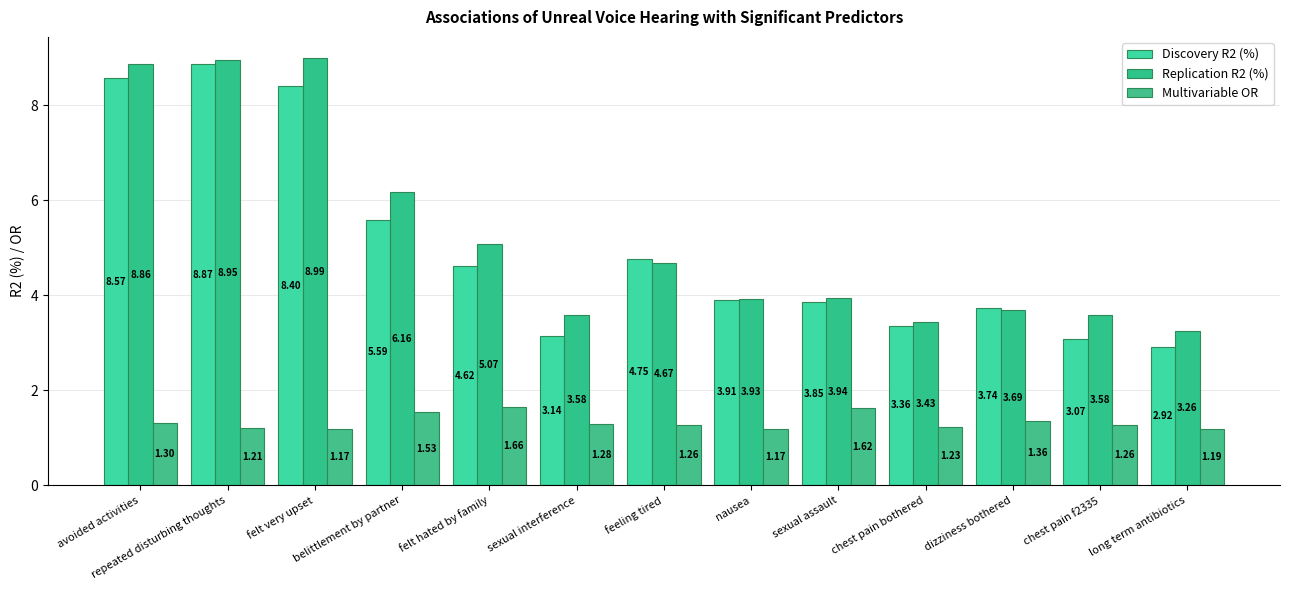

At how many categories does at least one series exceed 8?

3